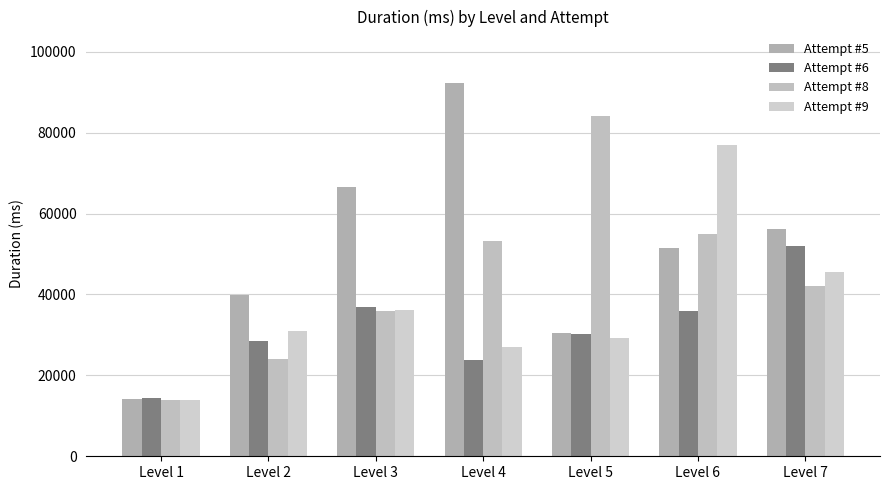

What are all the series names shown in the legend?

Attempt #5, Attempt #6, Attempt #8, Attempt #9